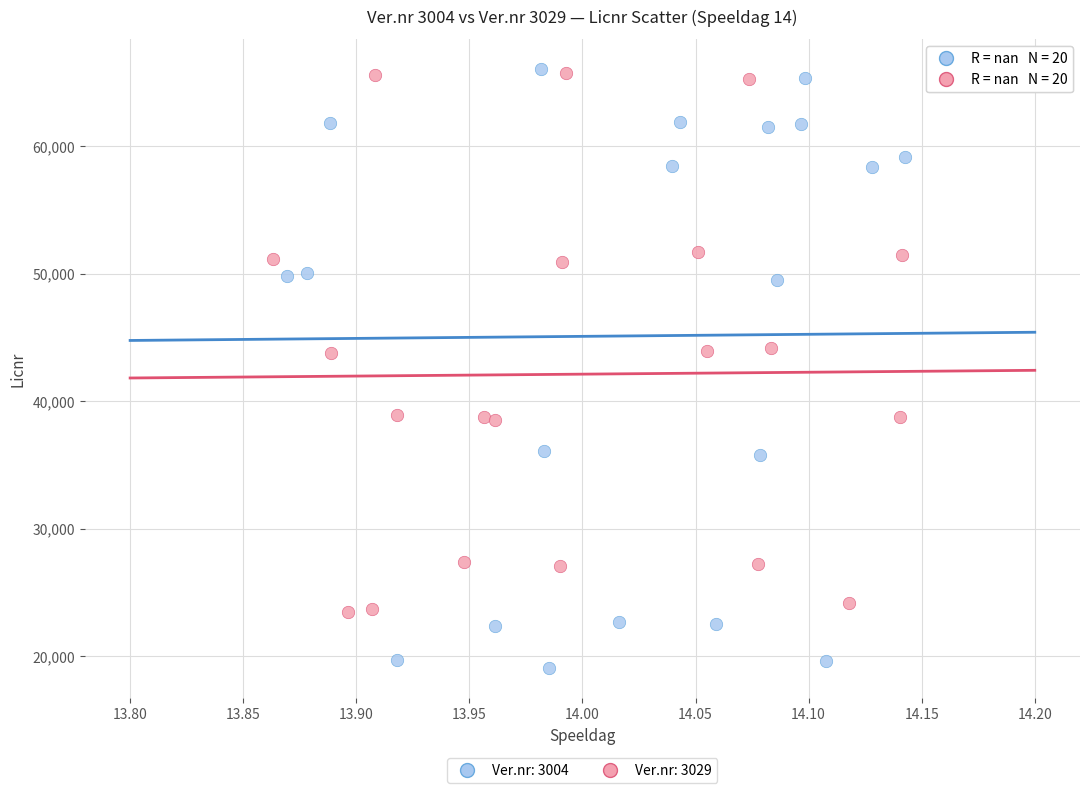

Which series has the largest Y range (max minus min)?

Ver.nr: 3004